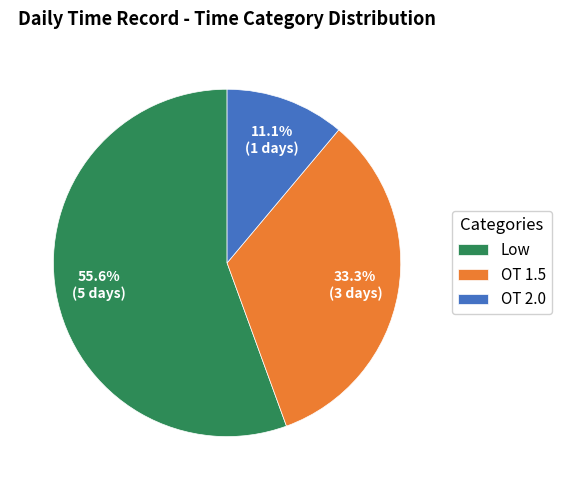

Which category has the biggest portion of the pie?

Low